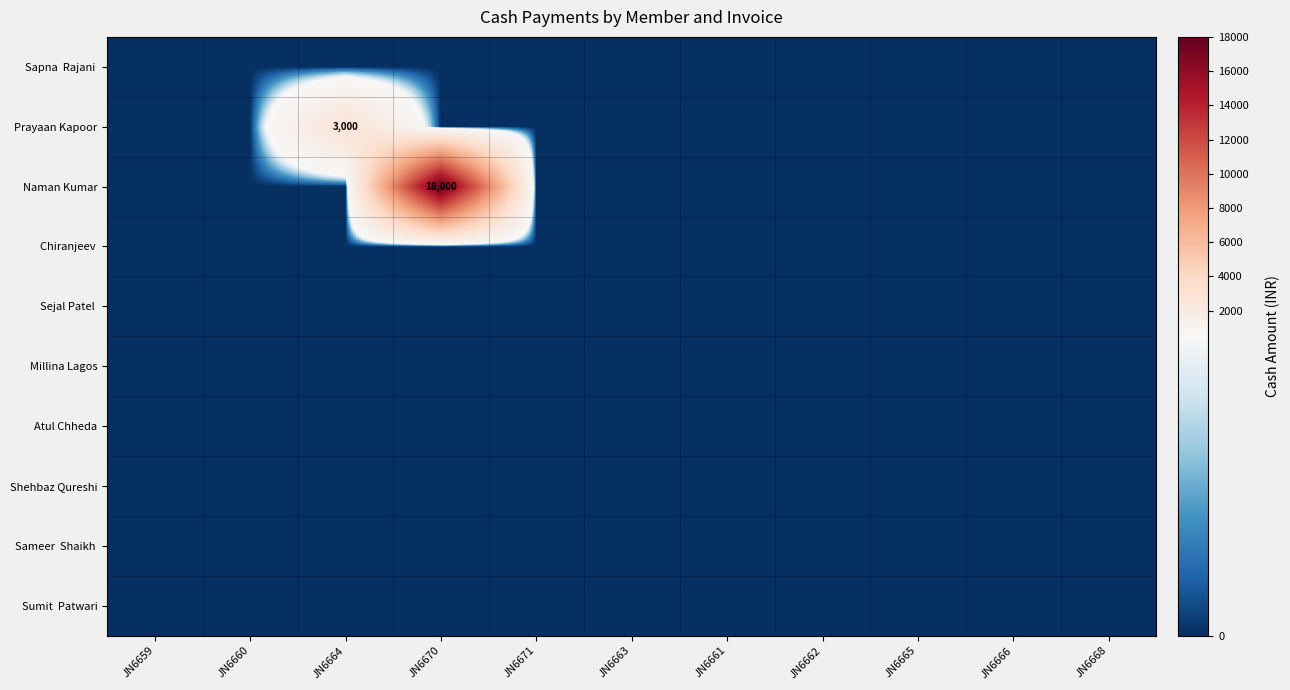

Is the value of Naman Kumar at JN6668 greater than the value of Sapna Rajani at JN6662?

No